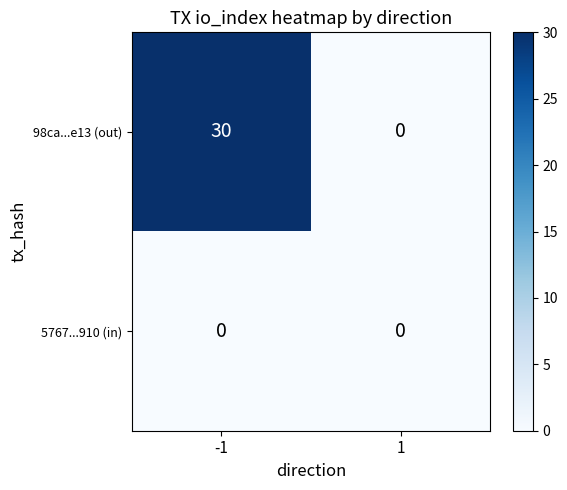

Reading left to right, list all the values displayed in this chart.

98ca...e13 (out): 30	0
5767...910 (in): 0	0